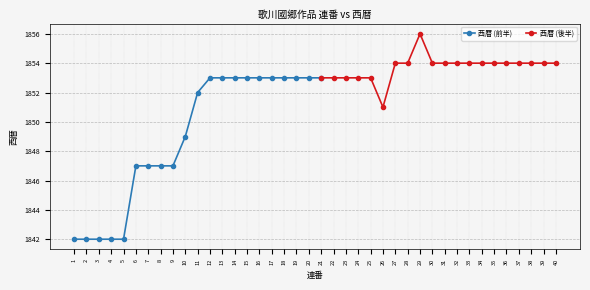

True or false: the data has more than 1 interior local peaks.

False